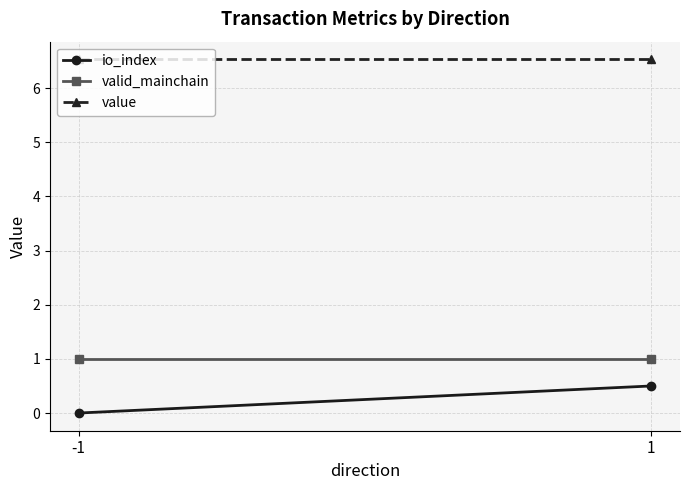

Rank the categories by valid_mainchain value from lowest to highest.

-1, 1